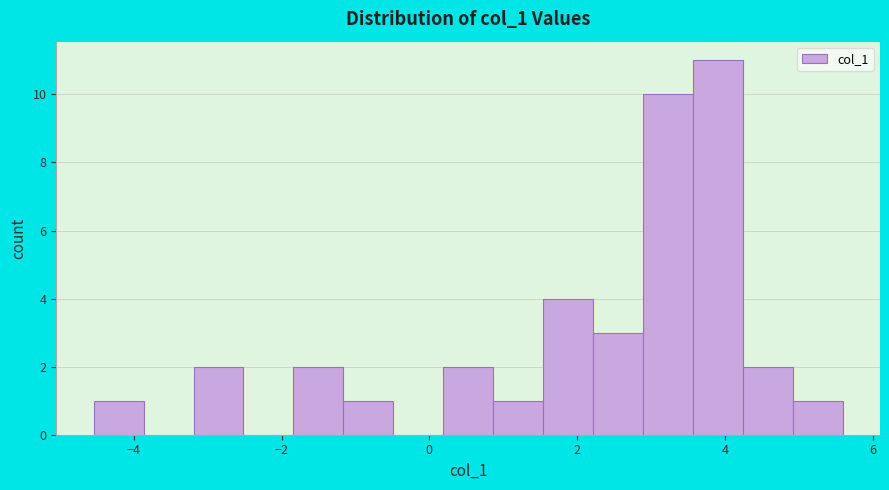

Around what value on the x-axis is the tallest bar? Give the approximate position of its centre, as read against the axis.

4.0